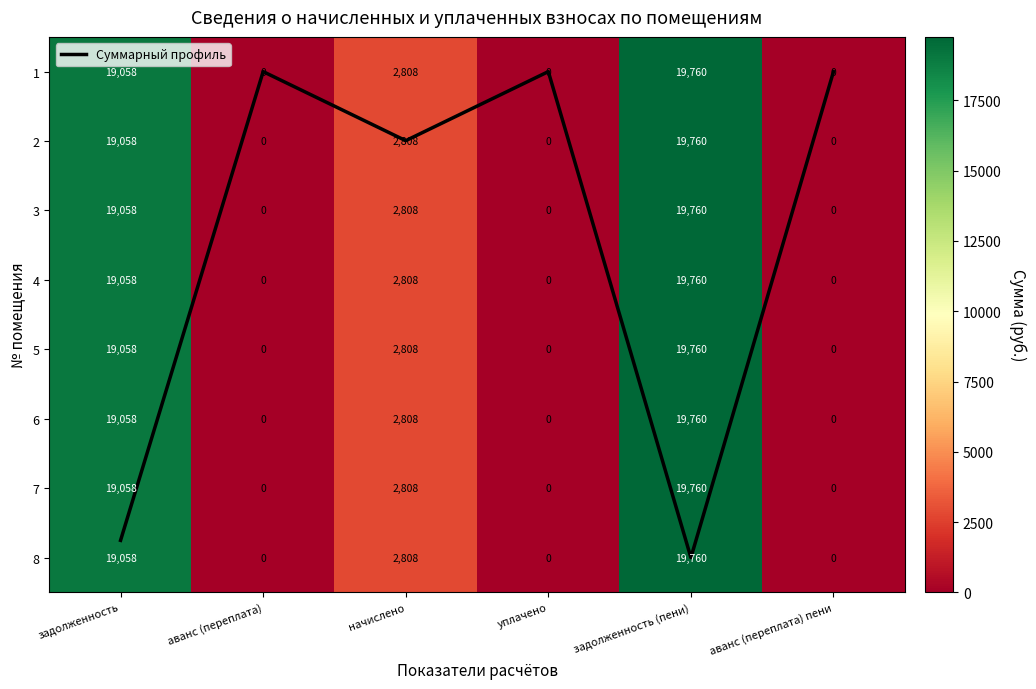

Where does the 4 series first go above 2808?

задолженность